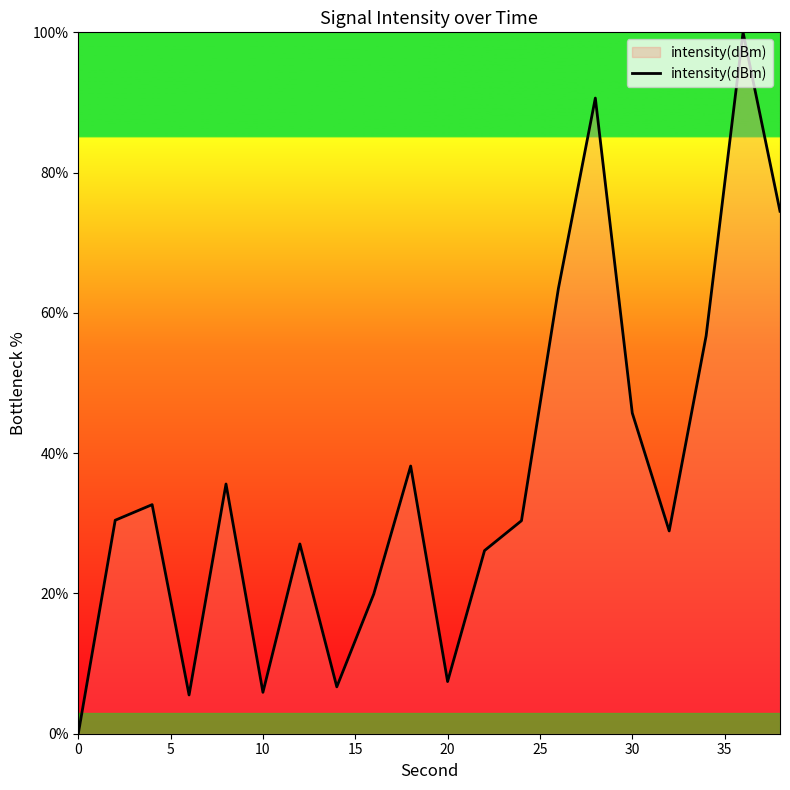

How many lines are shown in the chart?

1